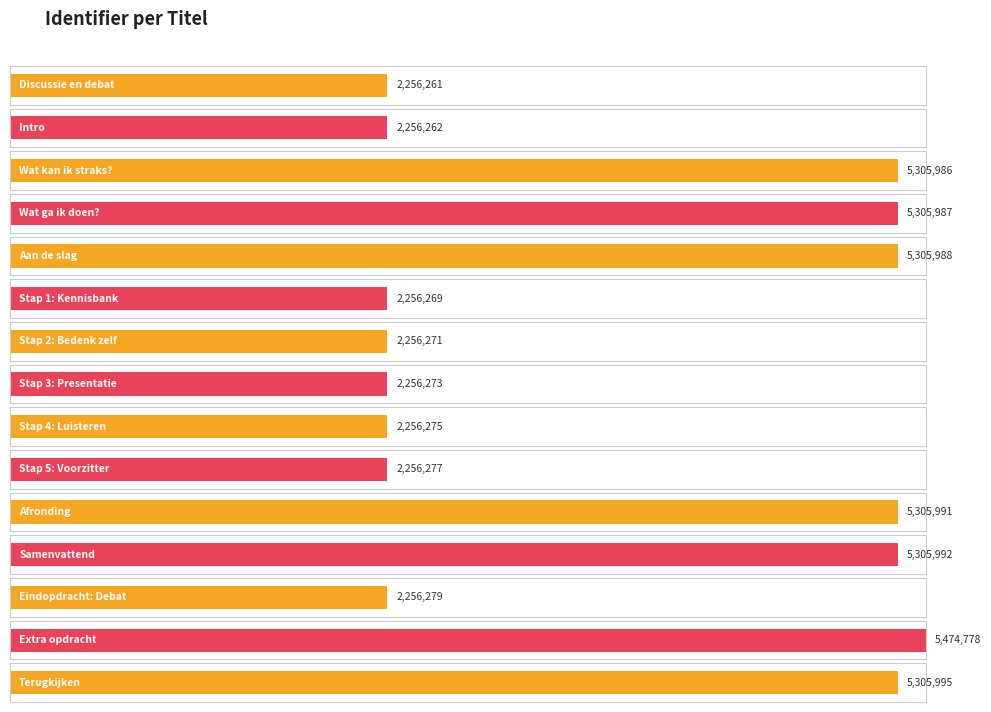

Rank the categories by value from lowest to highest.

Discussie en debat, Intro, Stap 1: Kennisbank, Stap 2: Bedenk zelf, Stap 3: Presentatie, Stap 4: Luisteren, Stap 5: Voorzitter, Eindopdracht: Debat, Wat kan ik straks?, Wat ga ik doen?, Aan de slag, Afronding, Samenvattend, Terugkijken, Extra opdracht